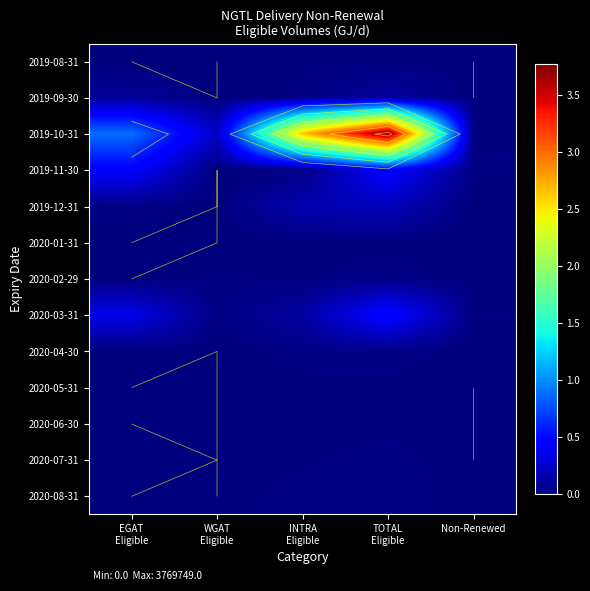

Is the value of 2019-10-31 at INTRA Eligible greater than the value of 2019-11-30 at INTRA Eligible?

Yes